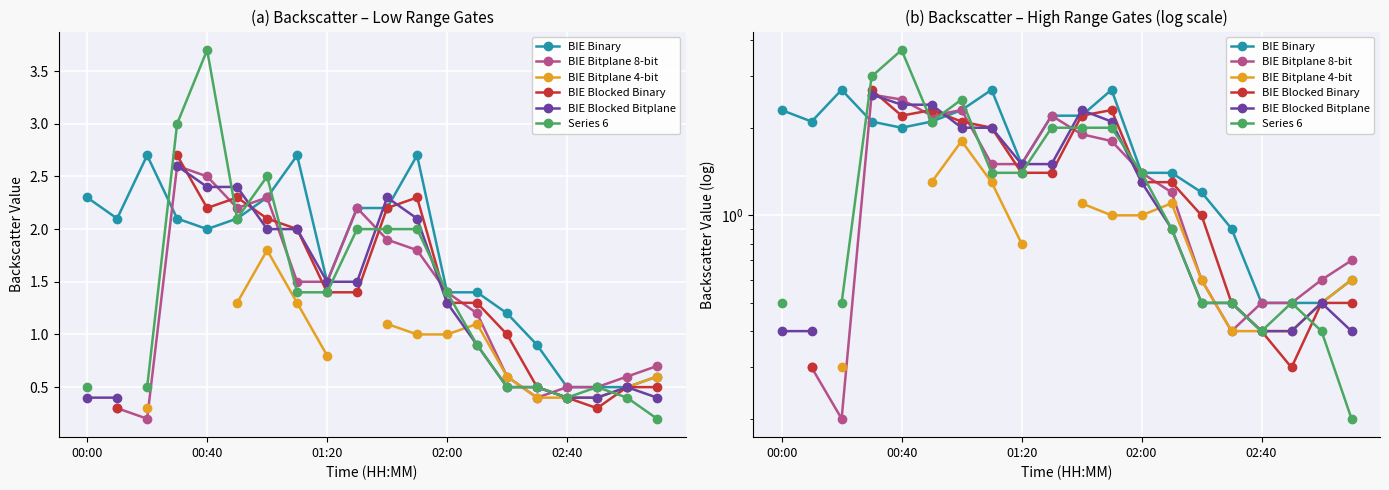

Is this an area chart (filled region under the line)?

No